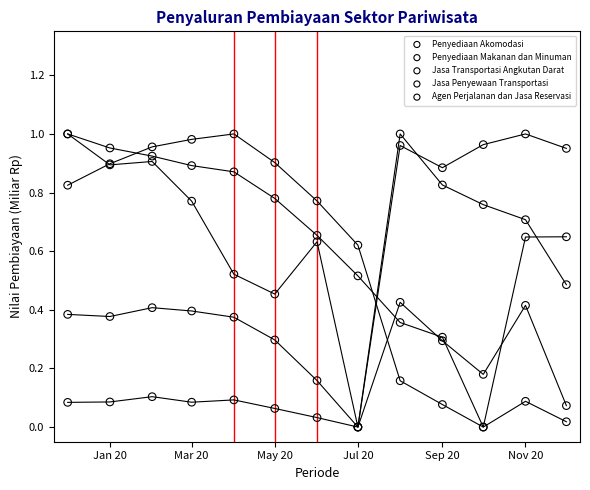

What are all the series names shown in the legend?

Penyediaan Akomodasi, Penyediaan Makanan dan Minuman, Jasa Transportasi Angkutan Darat, Jasa Penyewaan Transportasi, Agen Perjalanan dan Jasa Reservasi